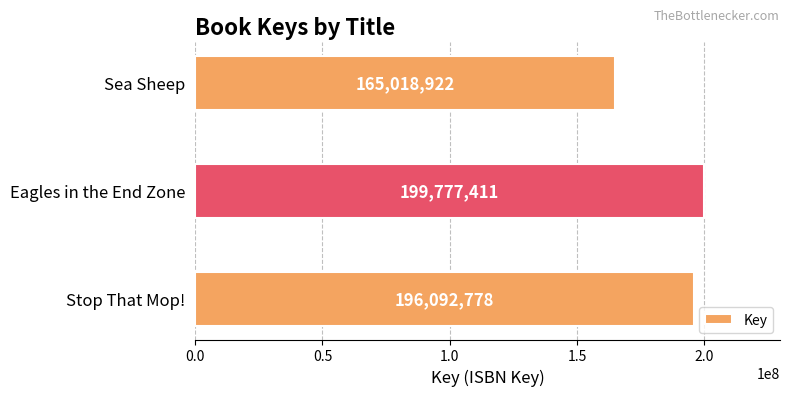

At which label is the value closest to 182398166?

Stop That Mop!